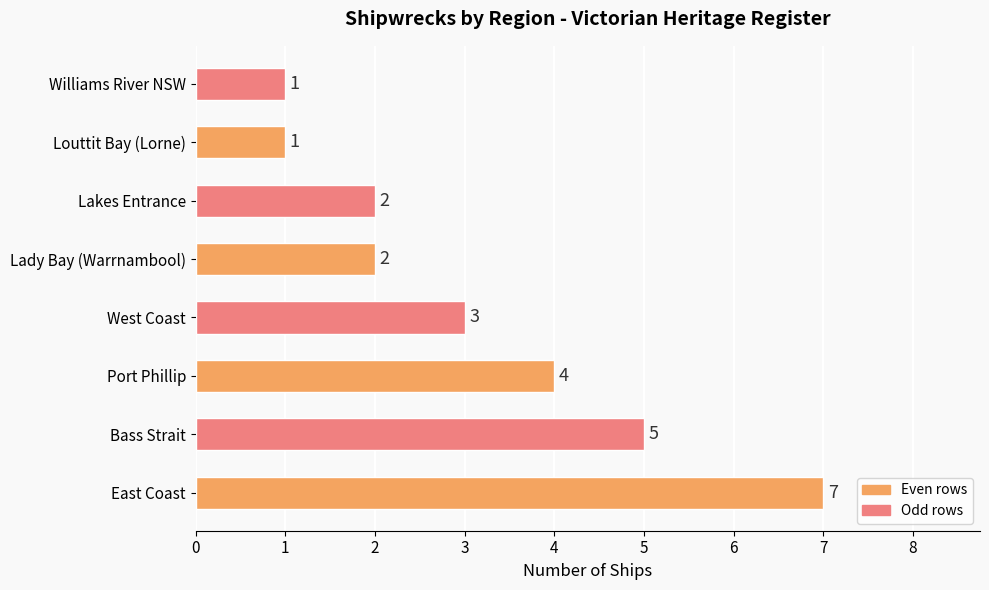

How many bars are there in total?

8